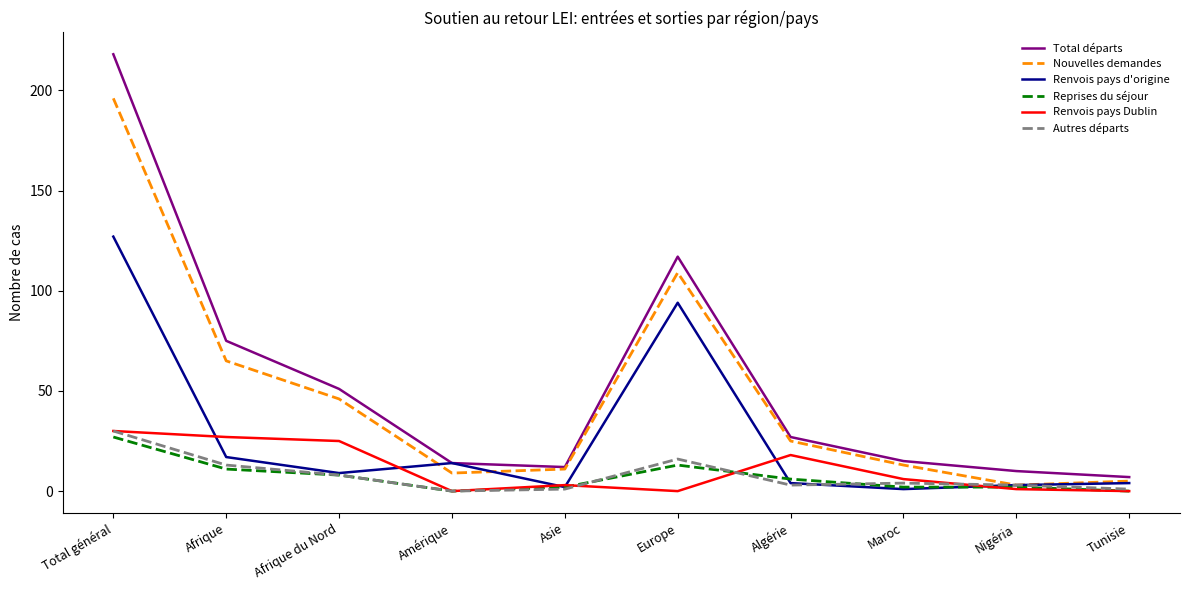

True or false: Total départs and Reprises du séjour intersect in this chart.

False